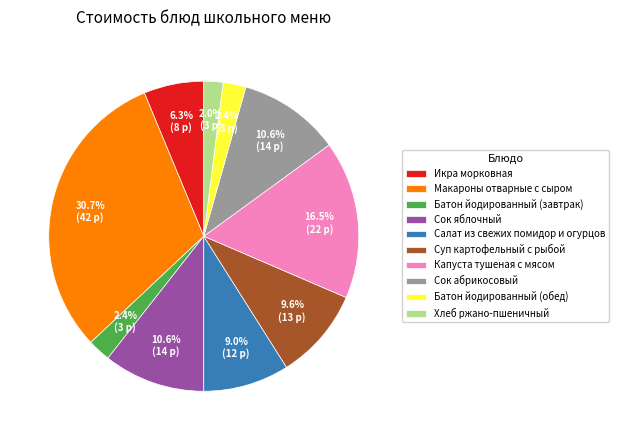

Which category has the biggest portion of the pie?

Макароны отварные с сыром